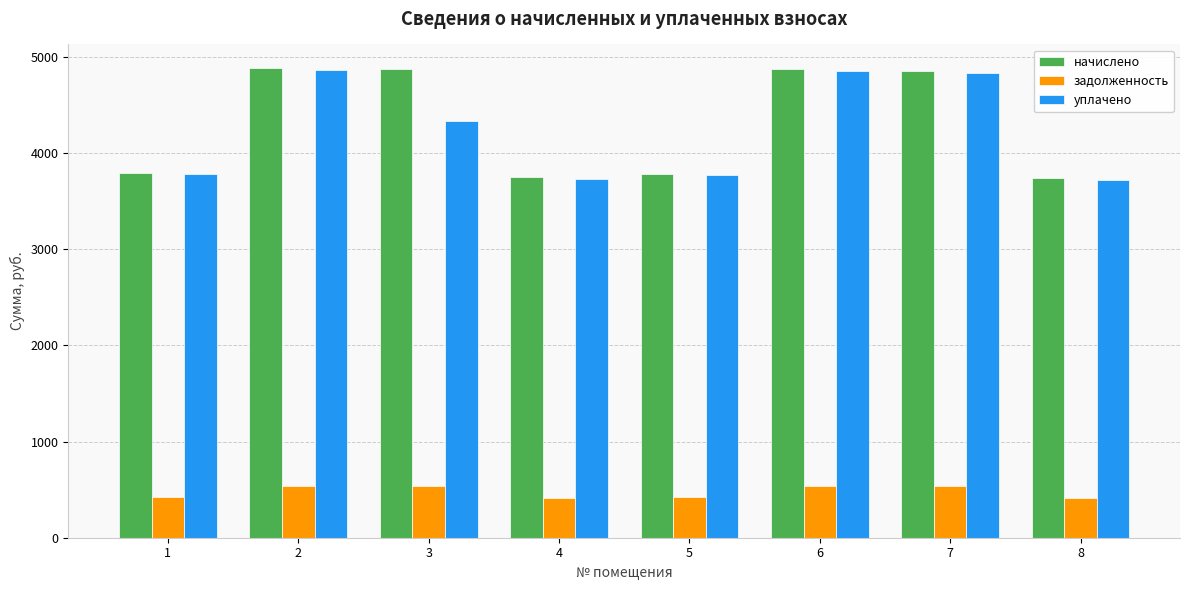

The value of задолженность at 7 is 539.7. True or false?

True